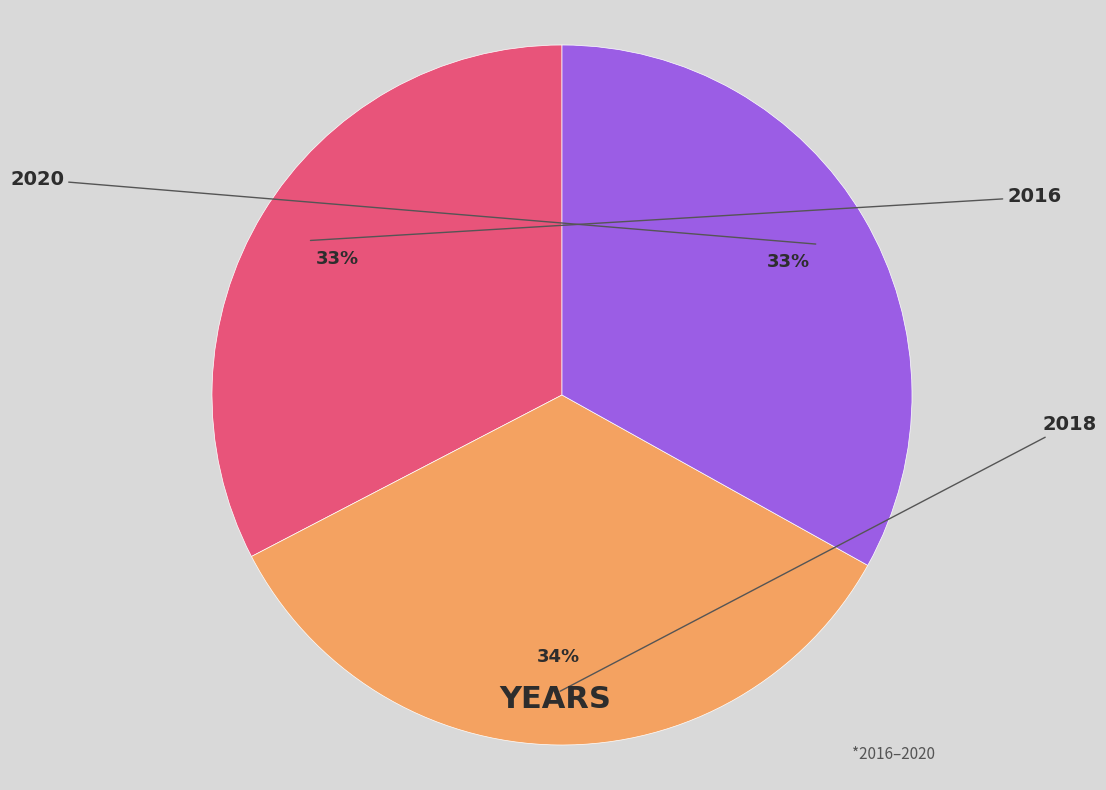

Between 2016 and 2018, which is larger?

2018